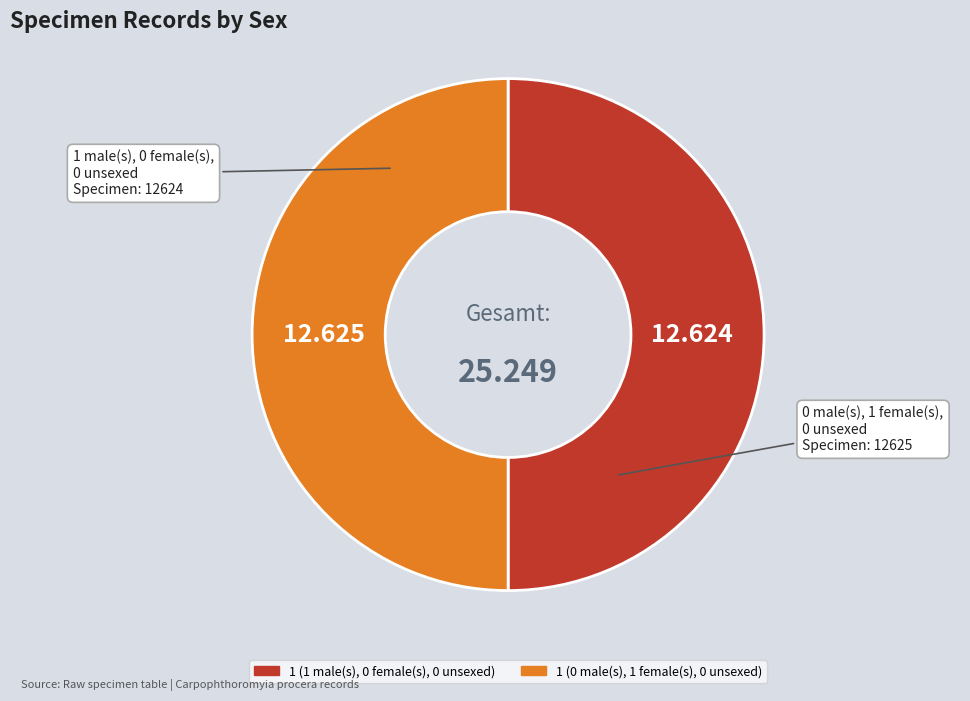

Combined, do 1 (0 male(s), 1 female(s), 0 unsexed) and 1 (1 male(s), 0 female(s), 0 unsexed) account for over 50%?

Yes